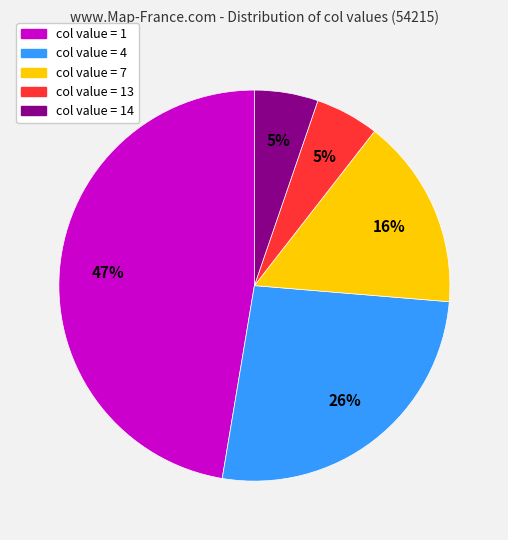

How many slices are in this pie chart?

5